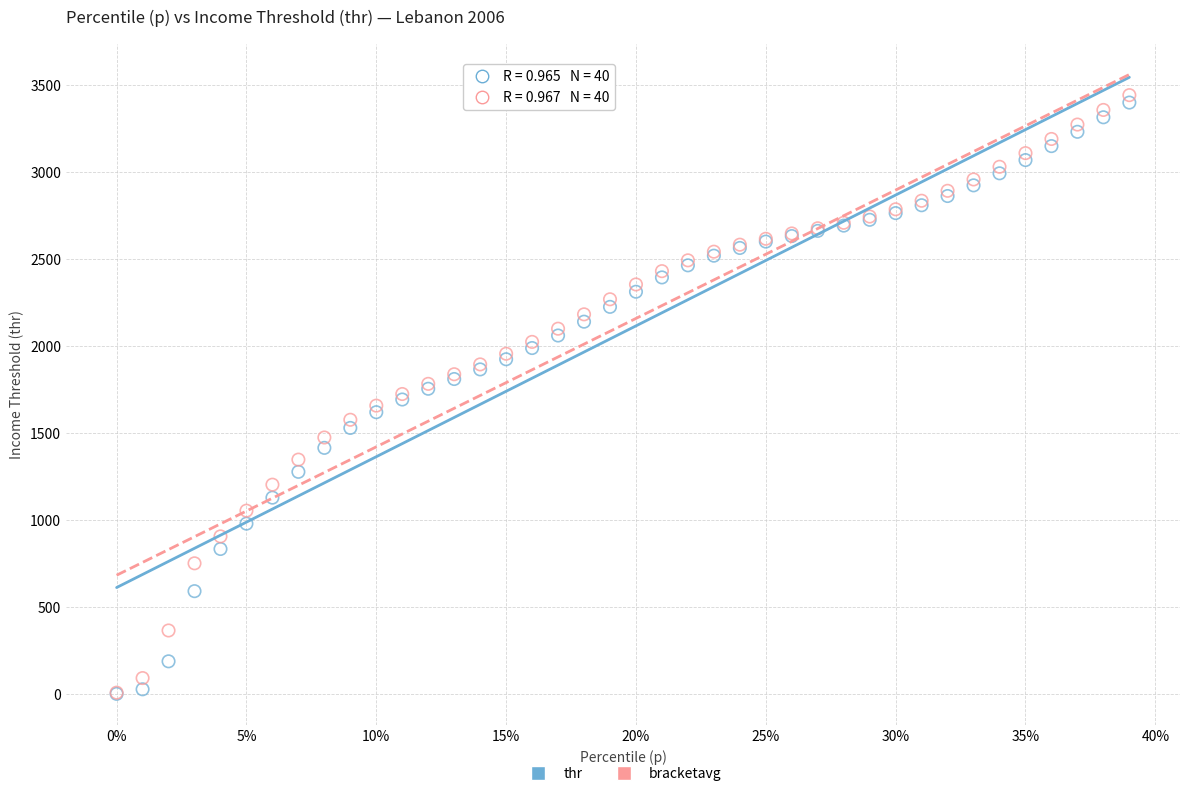

What are all the series names shown in the legend?

thr, bracketavg